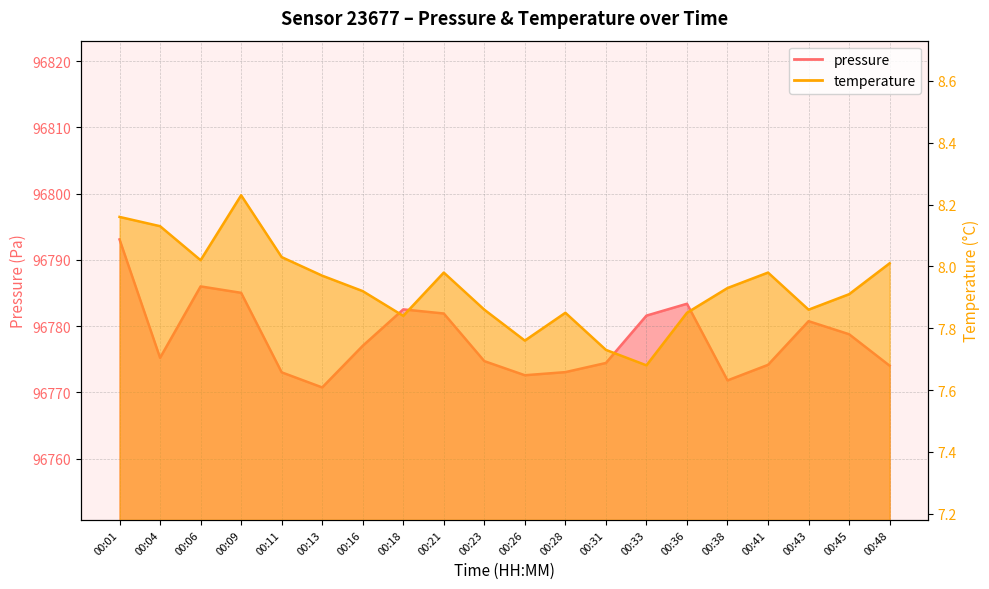

How many interior local peaks does the pressure series have?

4